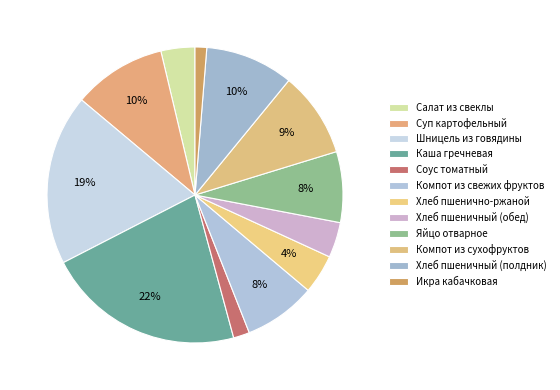

How many segments does this pie chart have?

12